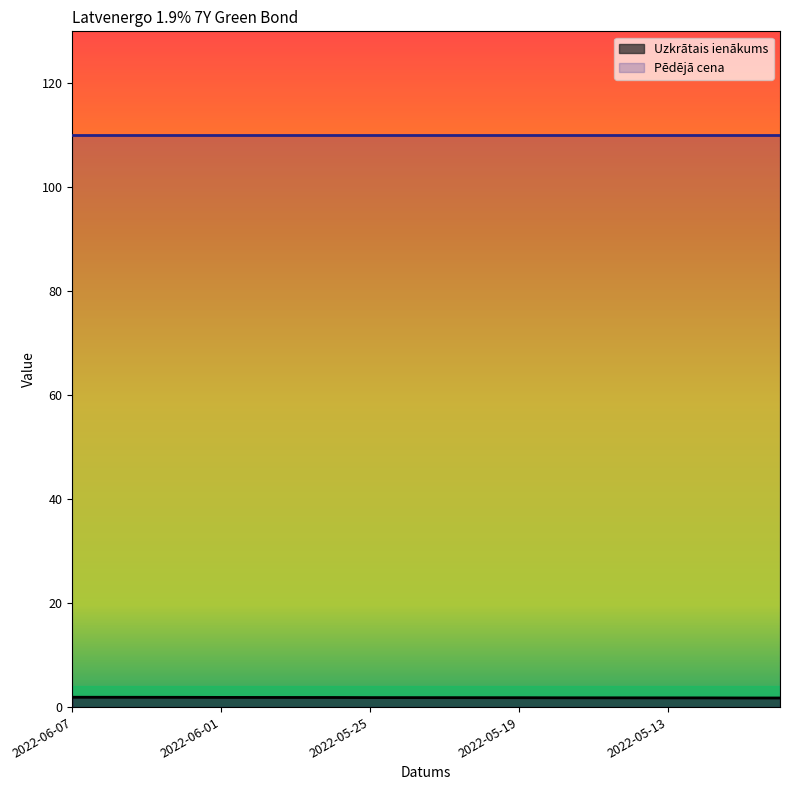

True or false: the data shows 1.8 at 2022-05-12.

True